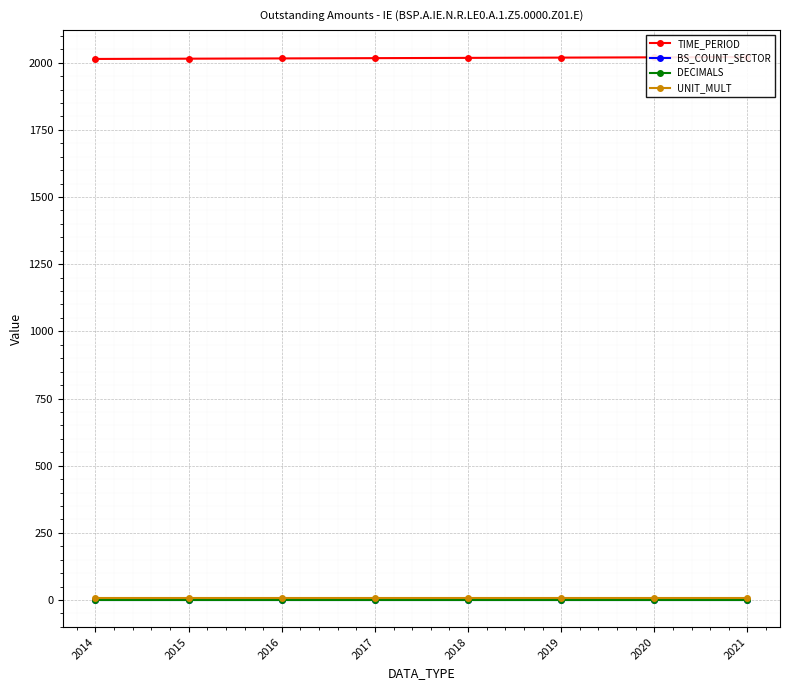

True or false: BS_COUNT_SECTOR has more than 2 interior local peaks.

False